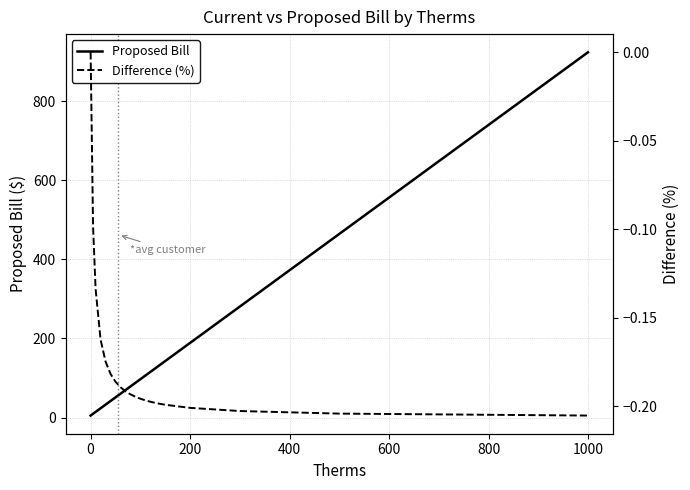

The Difference (%) series shows -0.1 at 1000. True or false?

False